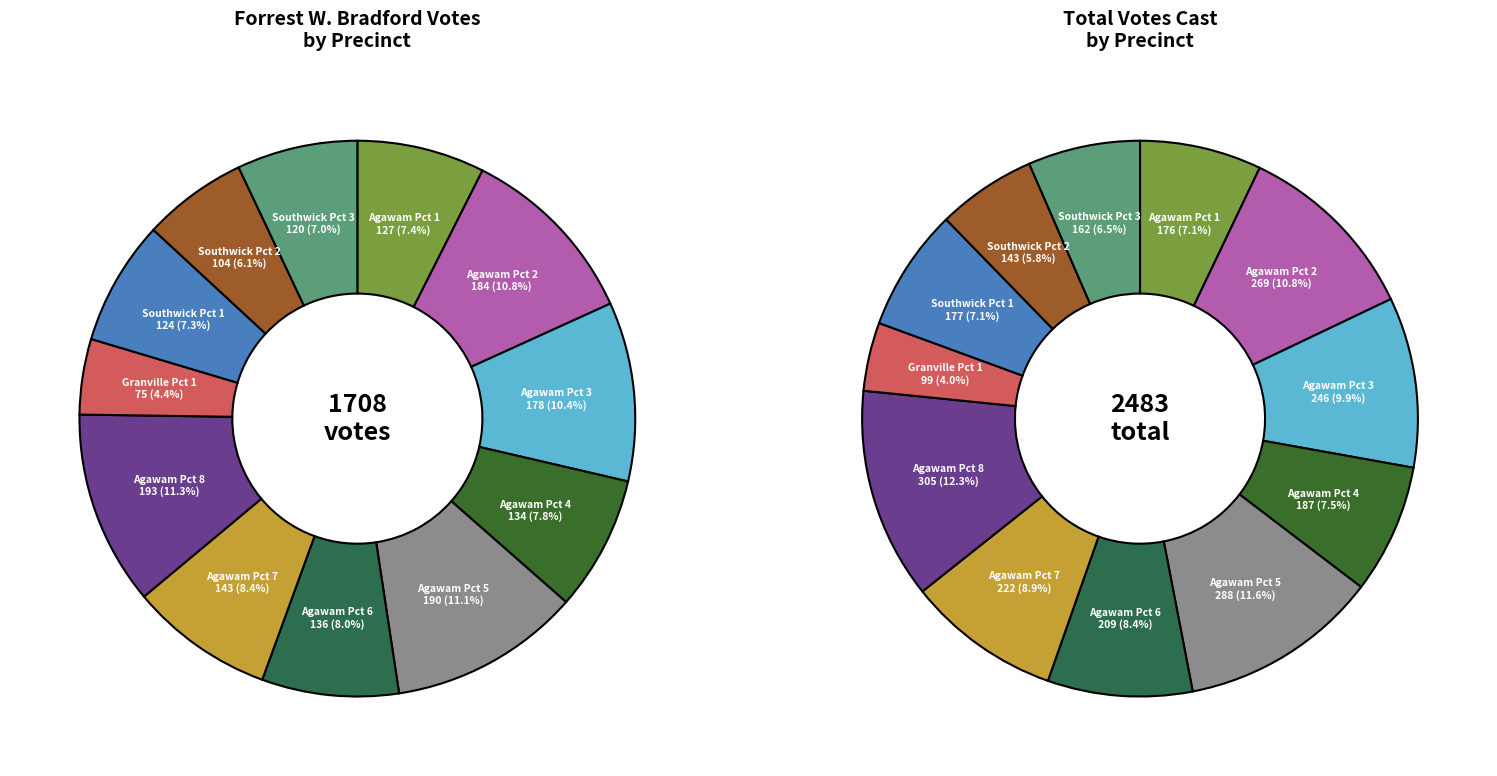

Does Agawam Pct 4 represent more than half of the total?

No